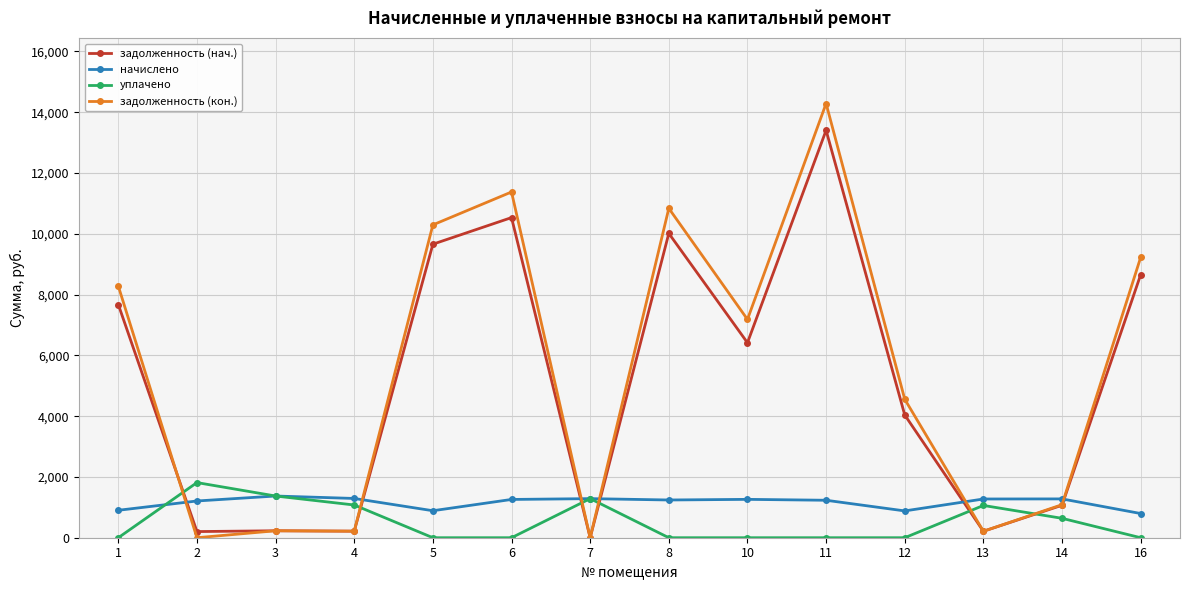

At which category is the sum across all series the highest?

11